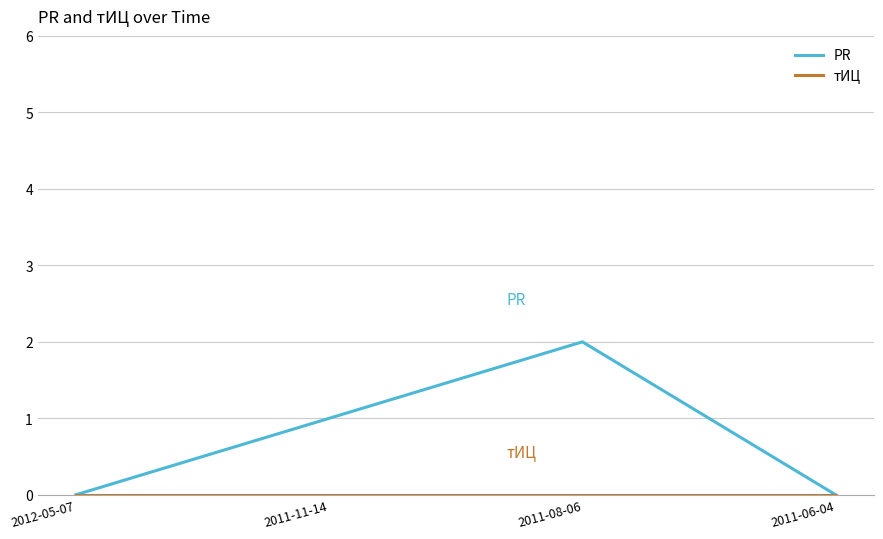

Between 2011-08-06 and 2011-06-04, which series saw the biggest shift?

PR